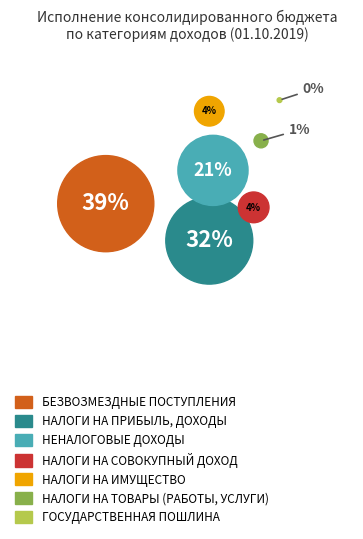

How many slices are in this pie chart?

7